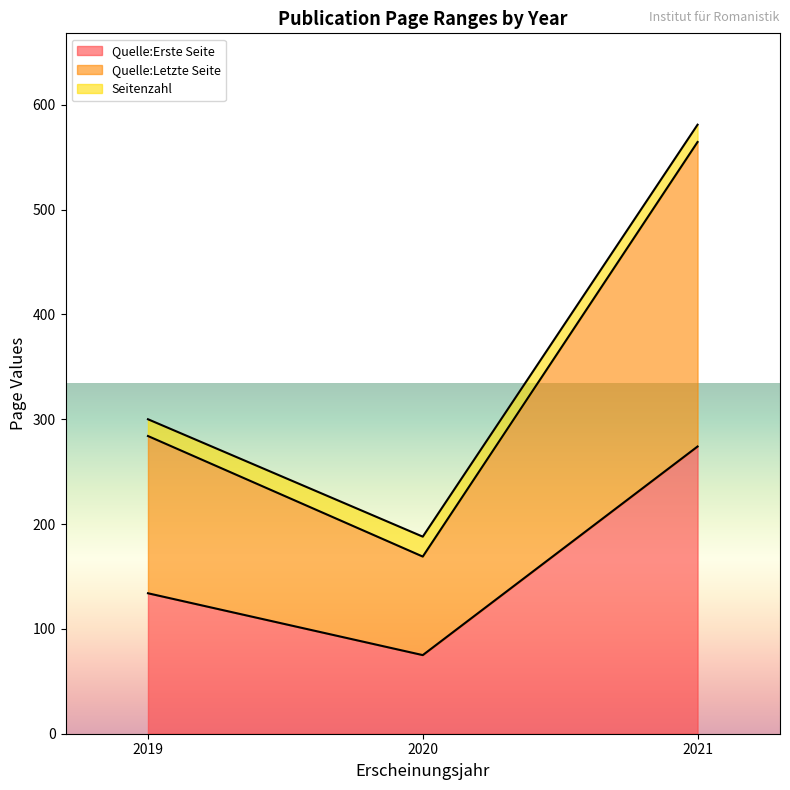

The Quelle:Erste Seite series shows 134.0 at 2019. True or false?

True